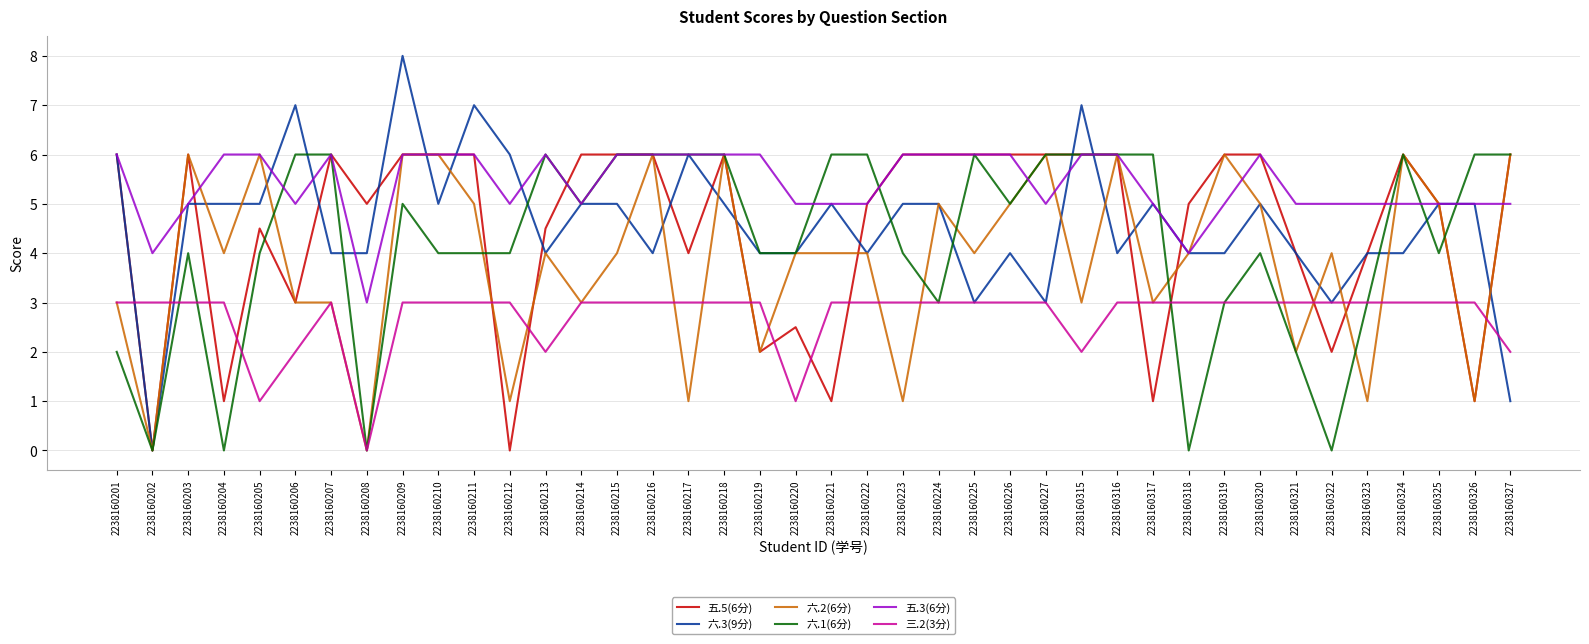

Which series has the widest spread of values?

六.3(9分)